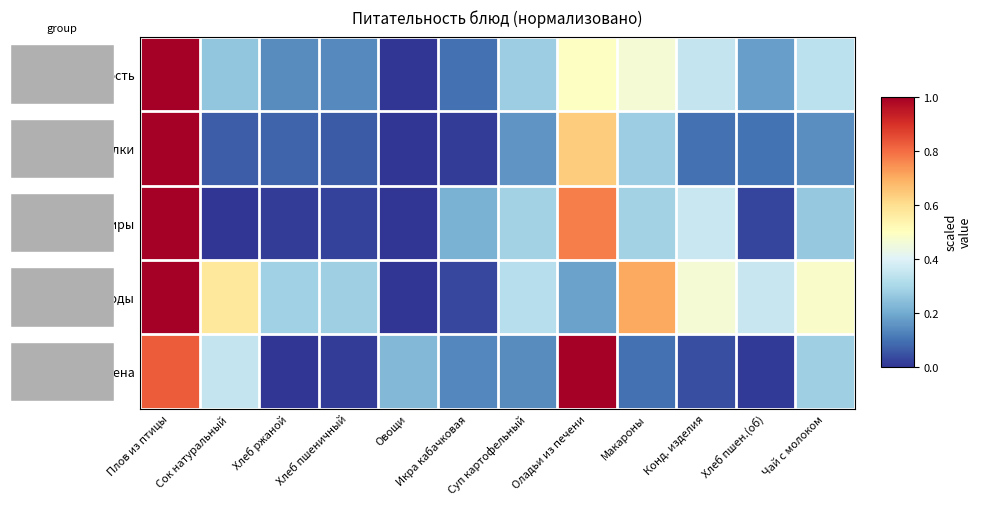

At which label does Белки reach its minimum?

Овощи